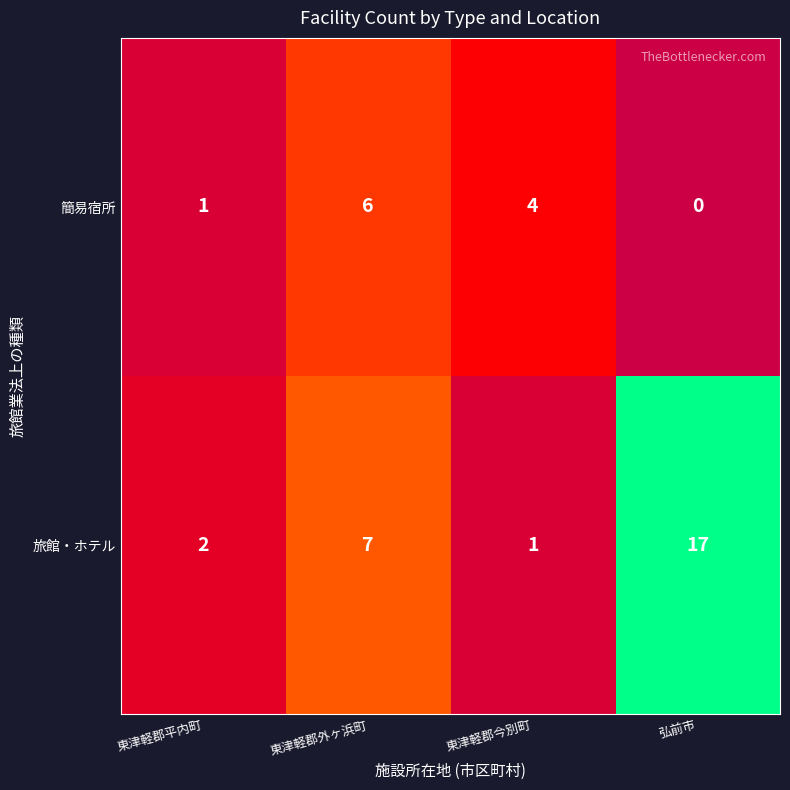

Which series changed the most between 東津軽郡今別町 and 弘前市?

旅館・ホテル